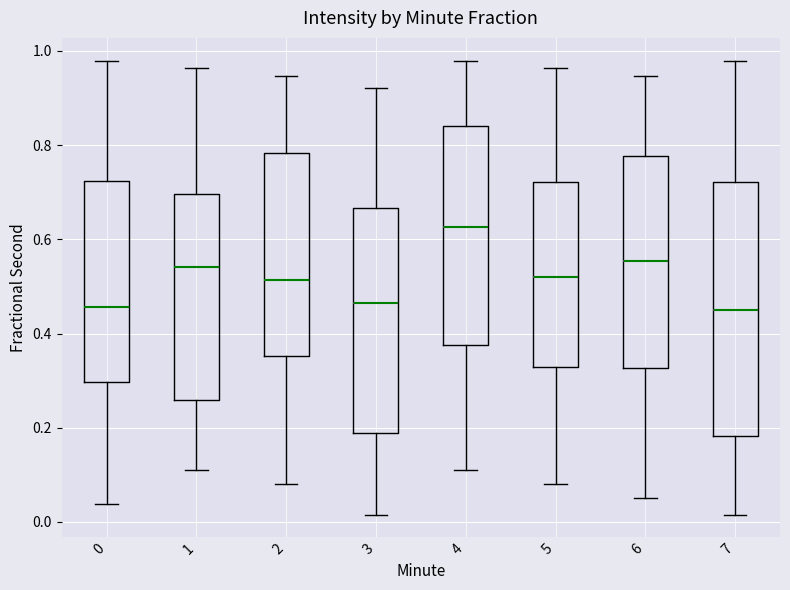

Reading left to right, read every box against the y-axis: the position of its median line, the range the box covers, and the ends of its whiskers. The values are not printed on the chart, so give them approximately, as read against the axis.

0: median 0.46, box 0.30 to 0.72, whiskers 0.04 to 0.98
1: median 0.54, box 0.26 to 0.70, whiskers 0.10 to 0.96
2: median 0.52, box 0.36 to 0.78, whiskers 0.08 to 0.94
3: median 0.46, box 0.18 to 0.66, whiskers 0.02 to 0.92
4: median 0.62, box 0.38 to 0.84, whiskers 0.10 to 0.98
5: median 0.52, box 0.32 to 0.72, whiskers 0.08 to 0.96
6: median 0.56, box 0.32 to 0.78, whiskers 0.06 to 0.94
7: median 0.44, box 0.18 to 0.72, whiskers 0.02 to 0.98